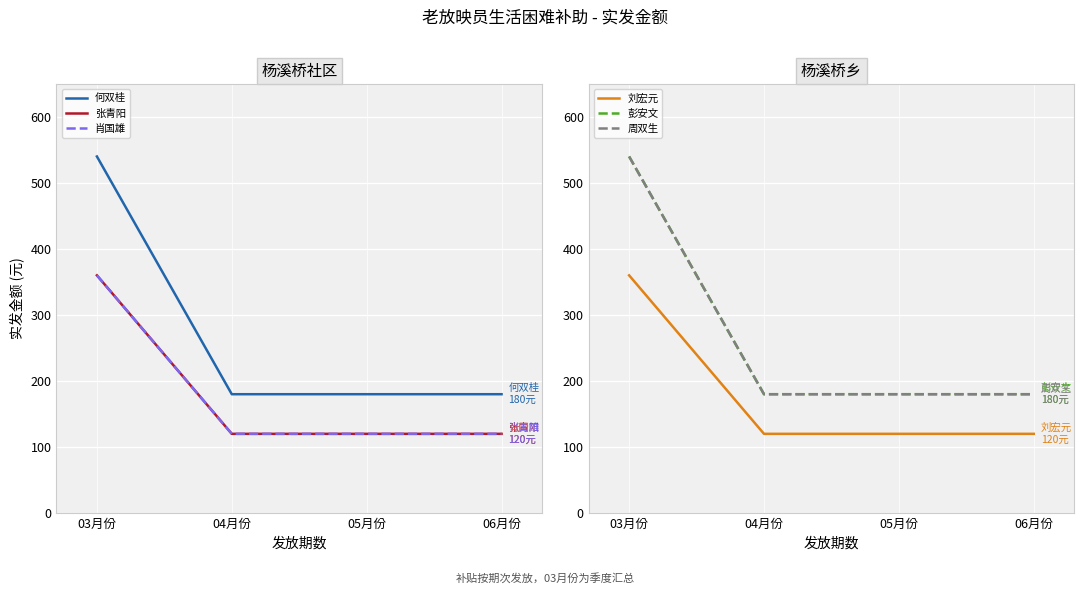

Reading right to left, list all the values displayed in this chart.

何双桂: 06月份=180	05月份=180	04月份=180	03月份=540
张青阳: 06月份=120	05月份=120	04月份=120	03月份=360
肖国雄: 06月份=120	05月份=120	04月份=120	03月份=360
刘宏元: 06月份=120	05月份=120	04月份=120	03月份=360
彭安文: 06月份=180	05月份=180	04月份=180	03月份=540
周双生: 06月份=180	05月份=180	04月份=180	03月份=540